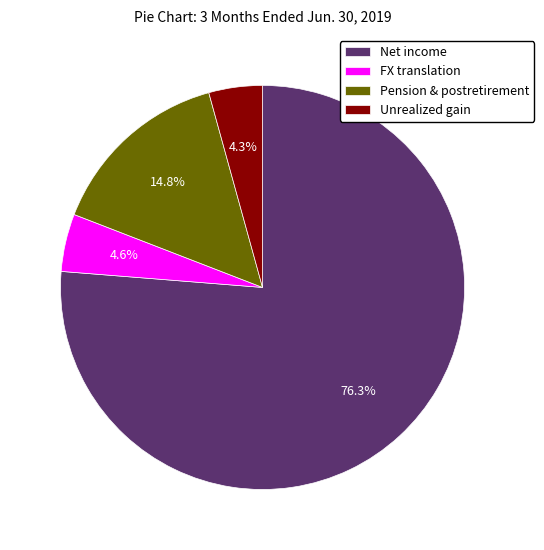

Approximately how many times larger is the value at Unrealized gain compared to FX translation?

0.9